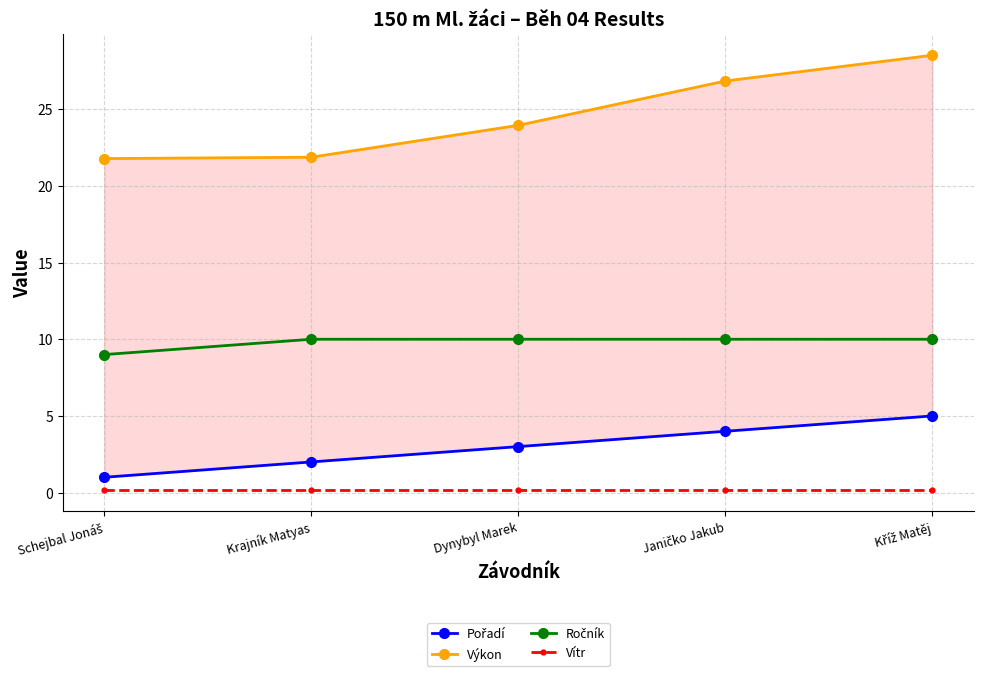

How many categories are shown in the chart?

5